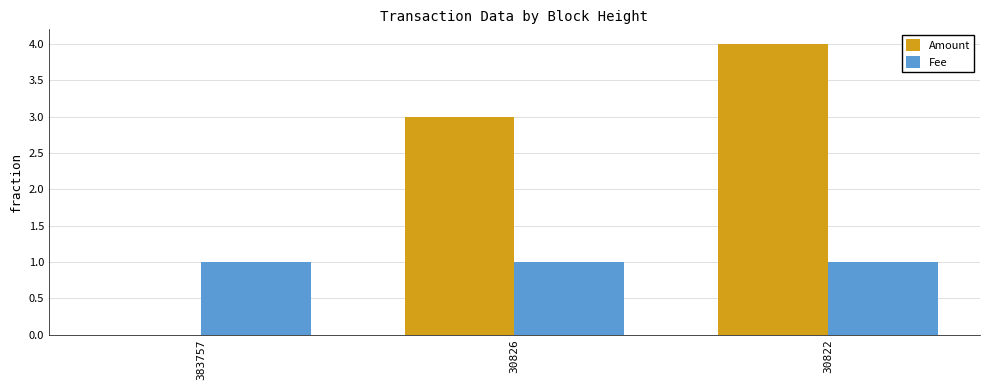

What is the greatest value displayed?

4